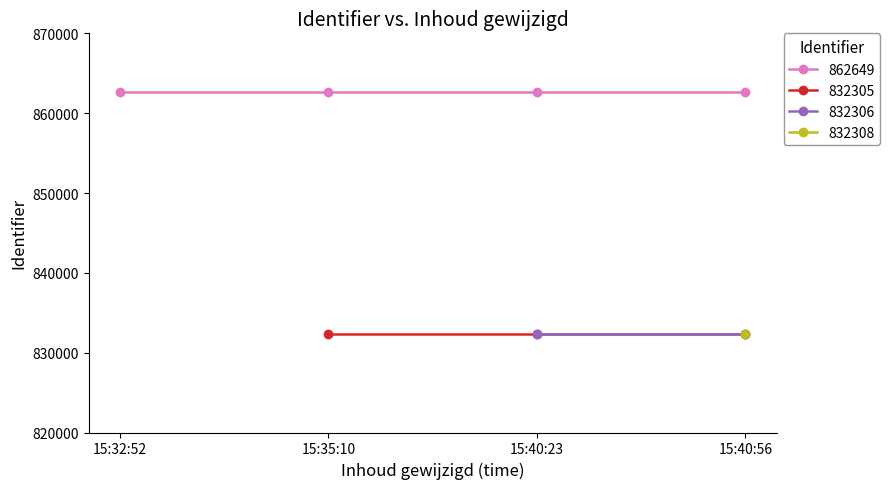

Rank the series at 2014-06-24 15:40:56 from highest to lowest value.

862649, 832308, 832306, 832305